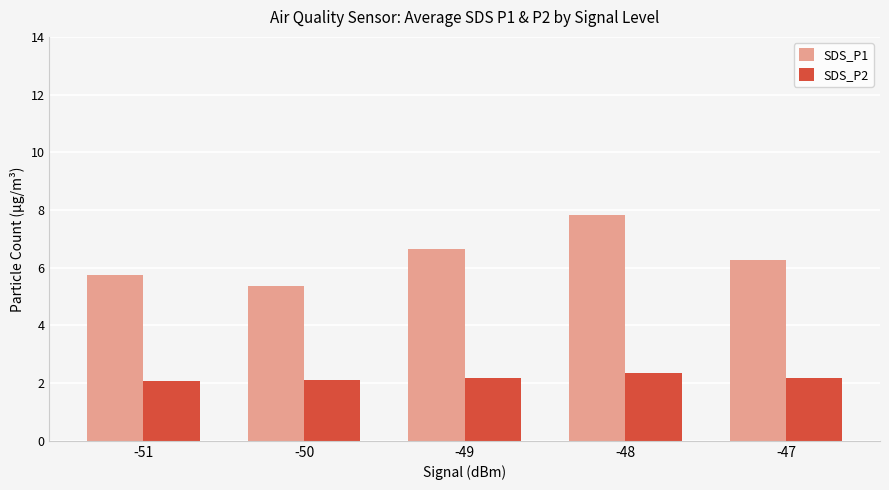

What are all the series names shown in the legend?

SDS_P1, SDS_P2